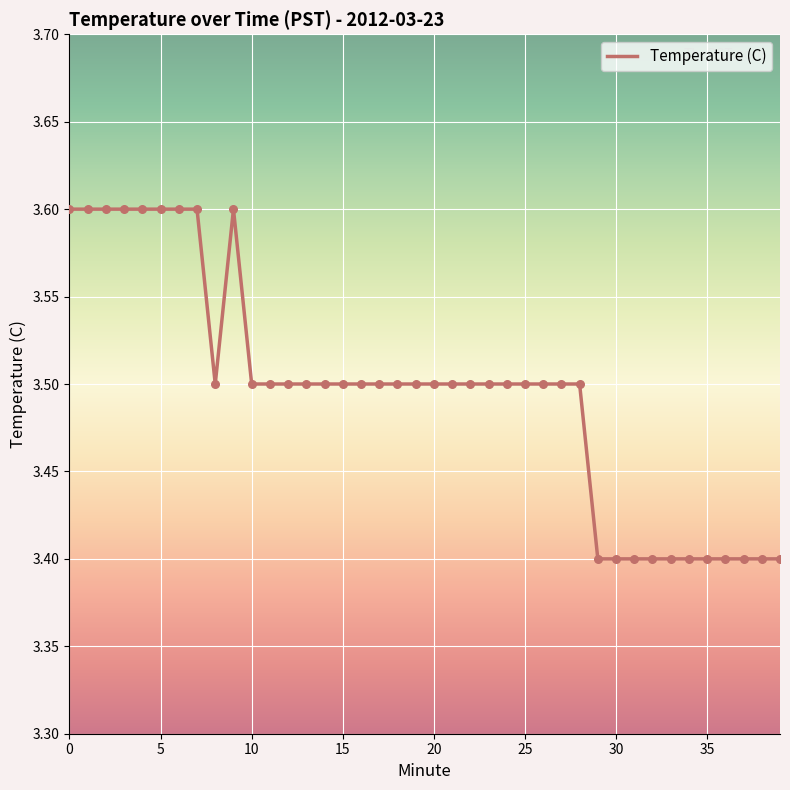

What is the greatest value displayed?

3.6